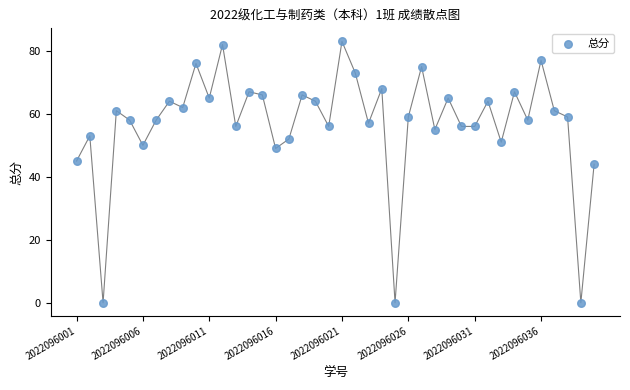

What Y value in the scatter plot is closest to 41?

44